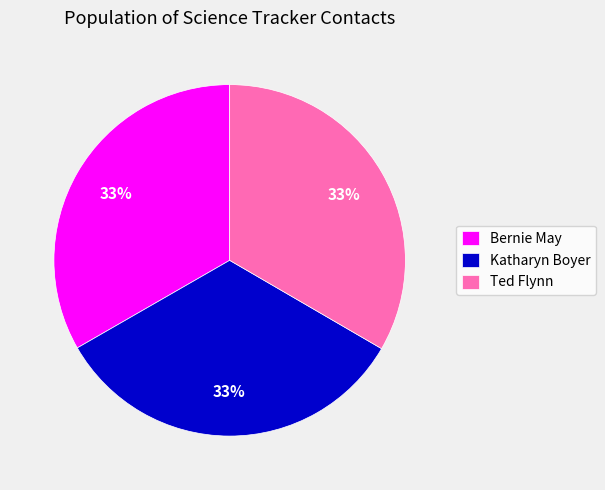

Is Bernie May the majority of the pie?

No